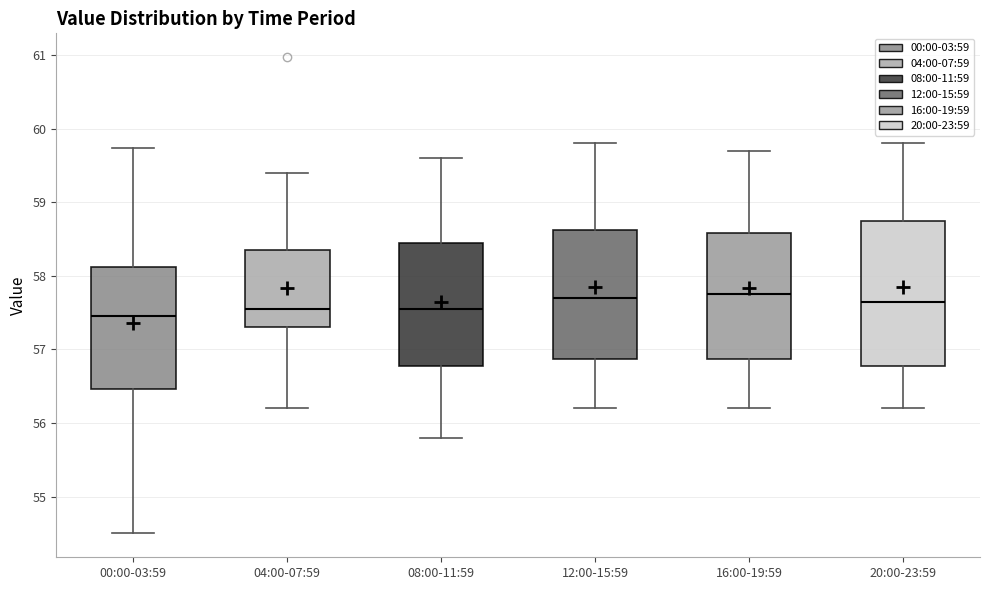

Reading left to right, read every box against the y-axis: the position of its median line, the range the box covers, and the ends of its whiskers. The values are not printed on the chart, so give them approximately, as read against the axis.

00:00-03:59: median 57.5, box 56.5 to 58.1, whiskers 54.5 to 59.7
04:00-07:59: median 57.6, box 57.3 to 58.4, whiskers 56.2 to 59.4
08:00-11:59: median 57.6, box 56.8 to 58.5, whiskers 55.8 to 59.6
12:00-15:59: median 57.7, box 56.9 to 58.6, whiskers 56.2 to 59.8
16:00-19:59: median 57.8, box 56.9 to 58.6, whiskers 56.2 to 59.7
20:00-23:59: median 57.7, box 56.8 to 58.8, whiskers 56.2 to 59.8